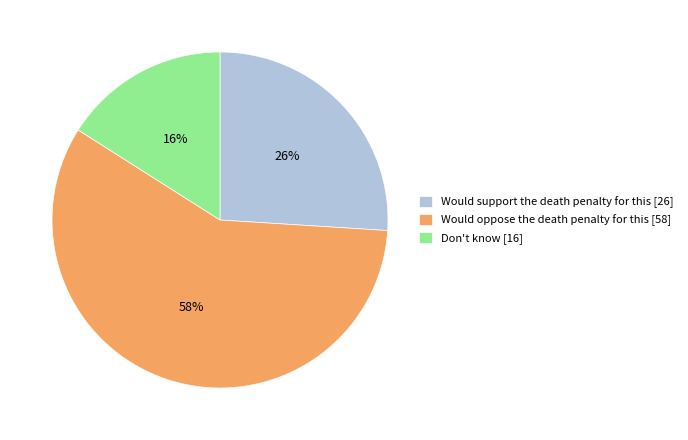

To the nearest percent, what percentage of the pie is Would support the death penalty for this?

26%